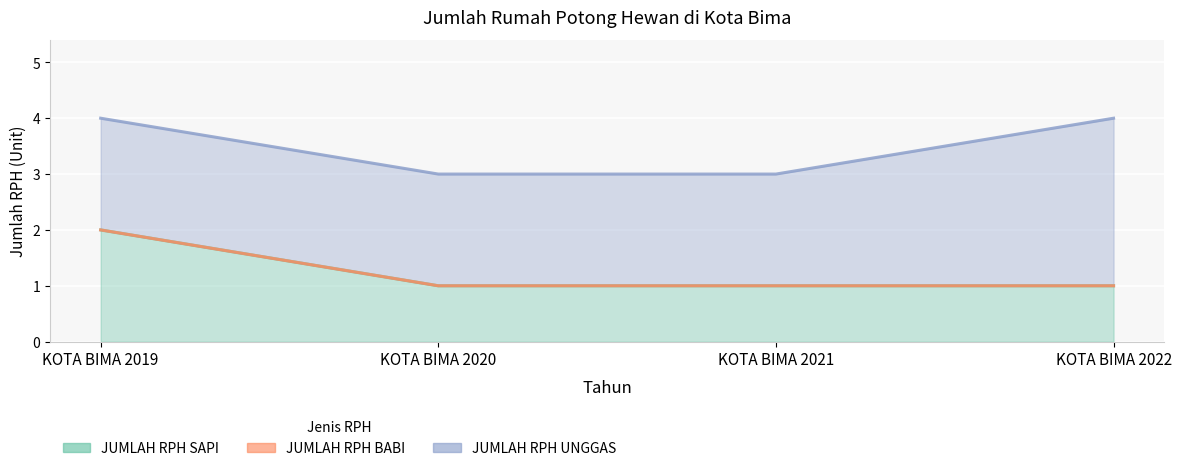

How many data points in JUMLAH RPH UNGGAS are above 2?

1